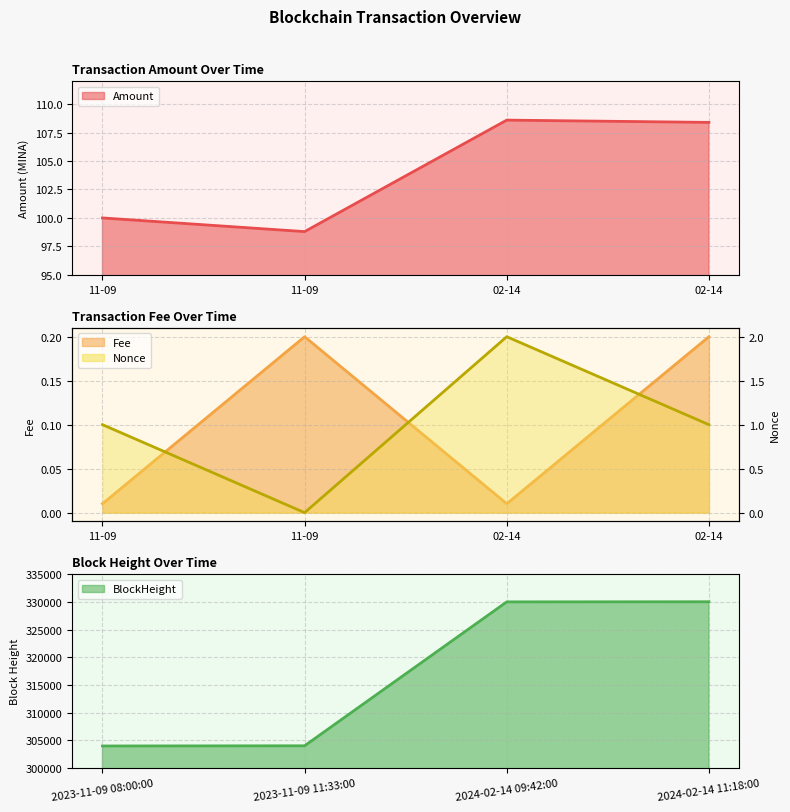

Is it true that Amount equals 108.6 at 02-14?

True